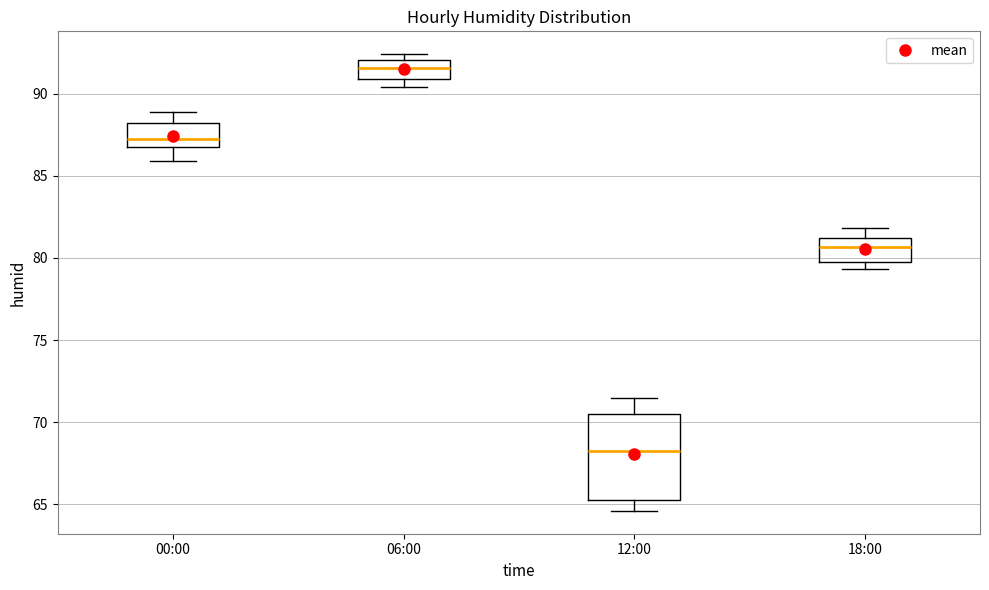

Which box has the lowest median line?

12:00